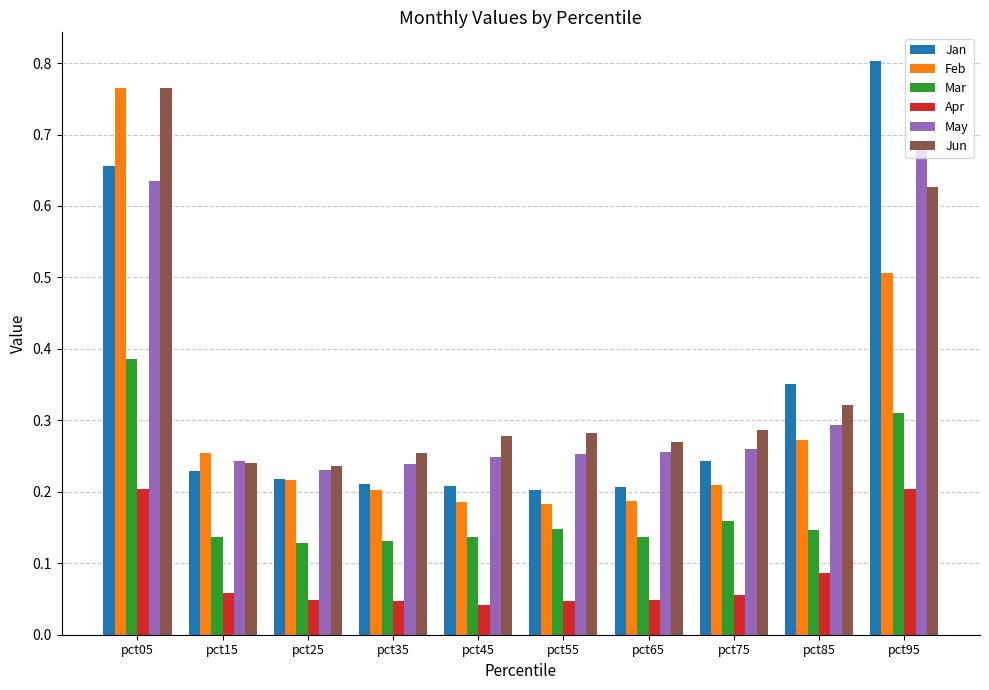

Which series has the widest spread of values?

Jan